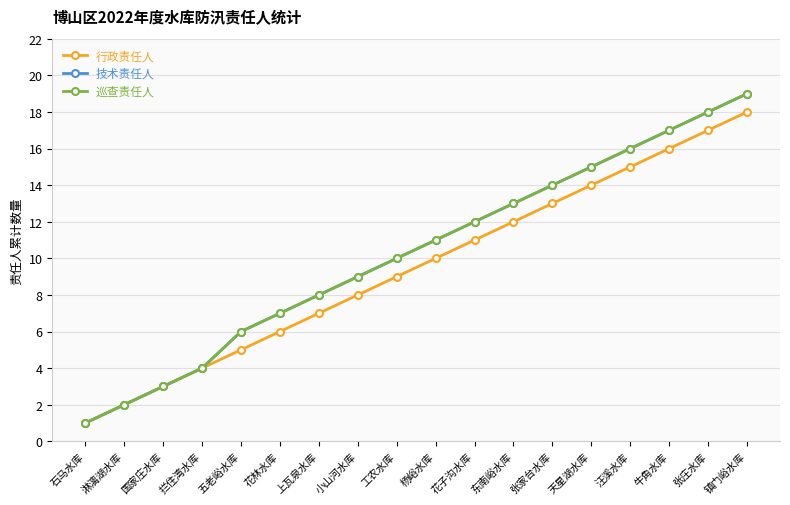

Is this an area chart (filled region under the line)?

No